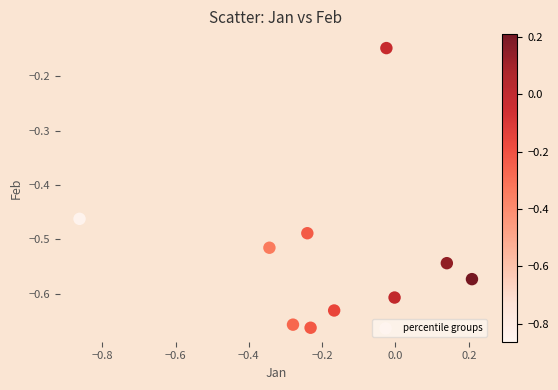

What is the range of Y values (max minus min)?

0.5